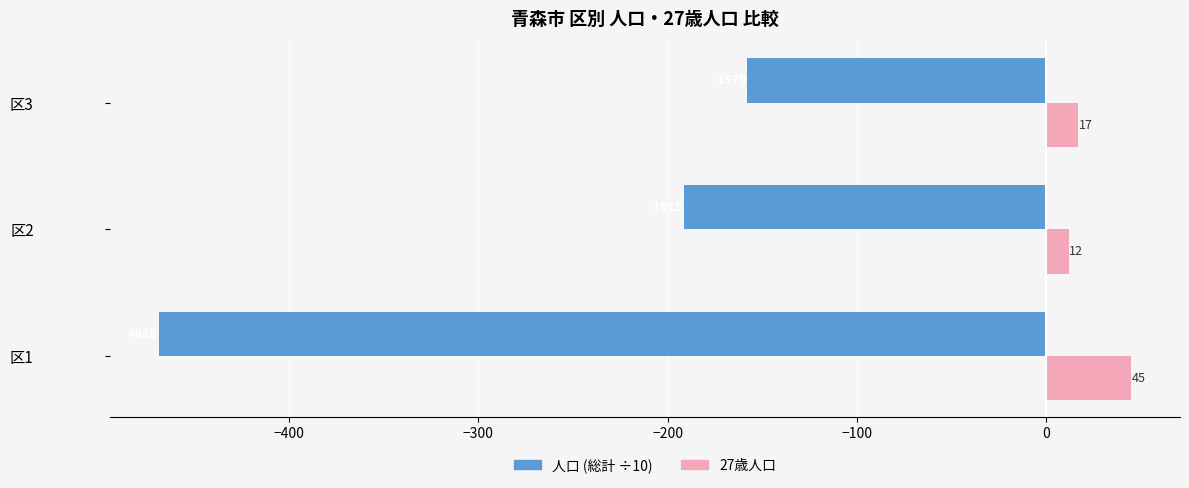

List the labels in order of 人口 (総計 ÷10) value, smallest first.

区1, 区2, 区3